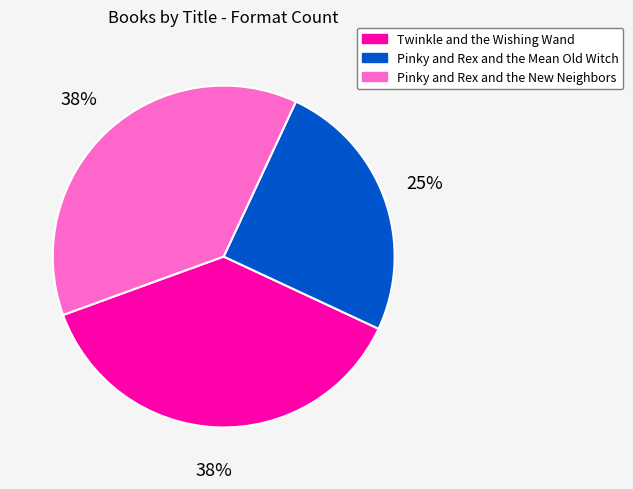

To the nearest percent, what is the average slice percentage?

33%